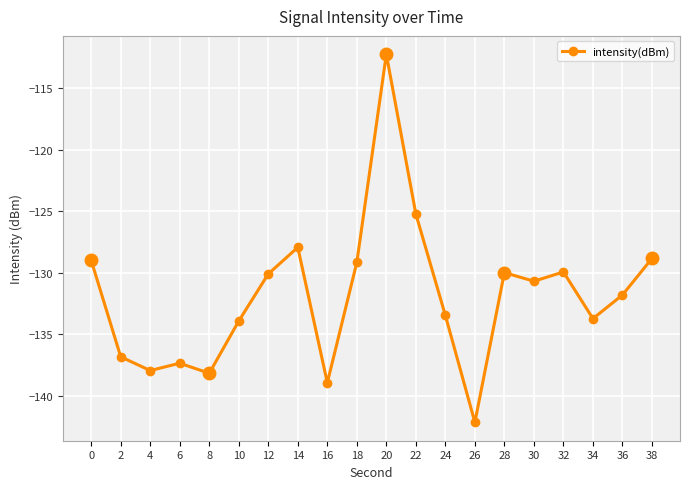

Which category has the lowest value across all series?

26